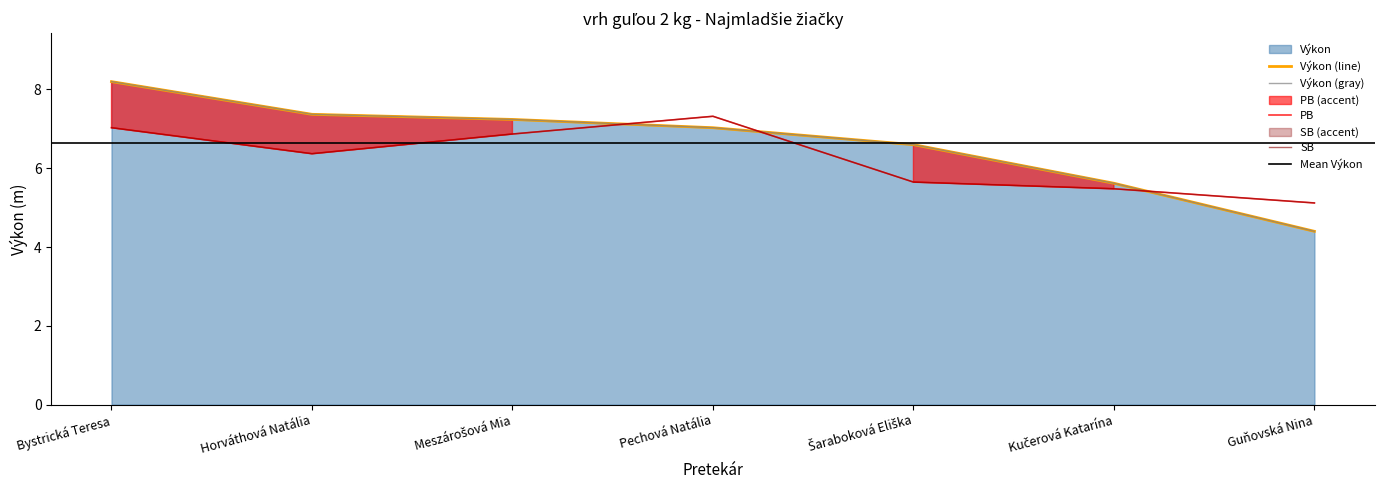

How many lines are shown in the chart?

3